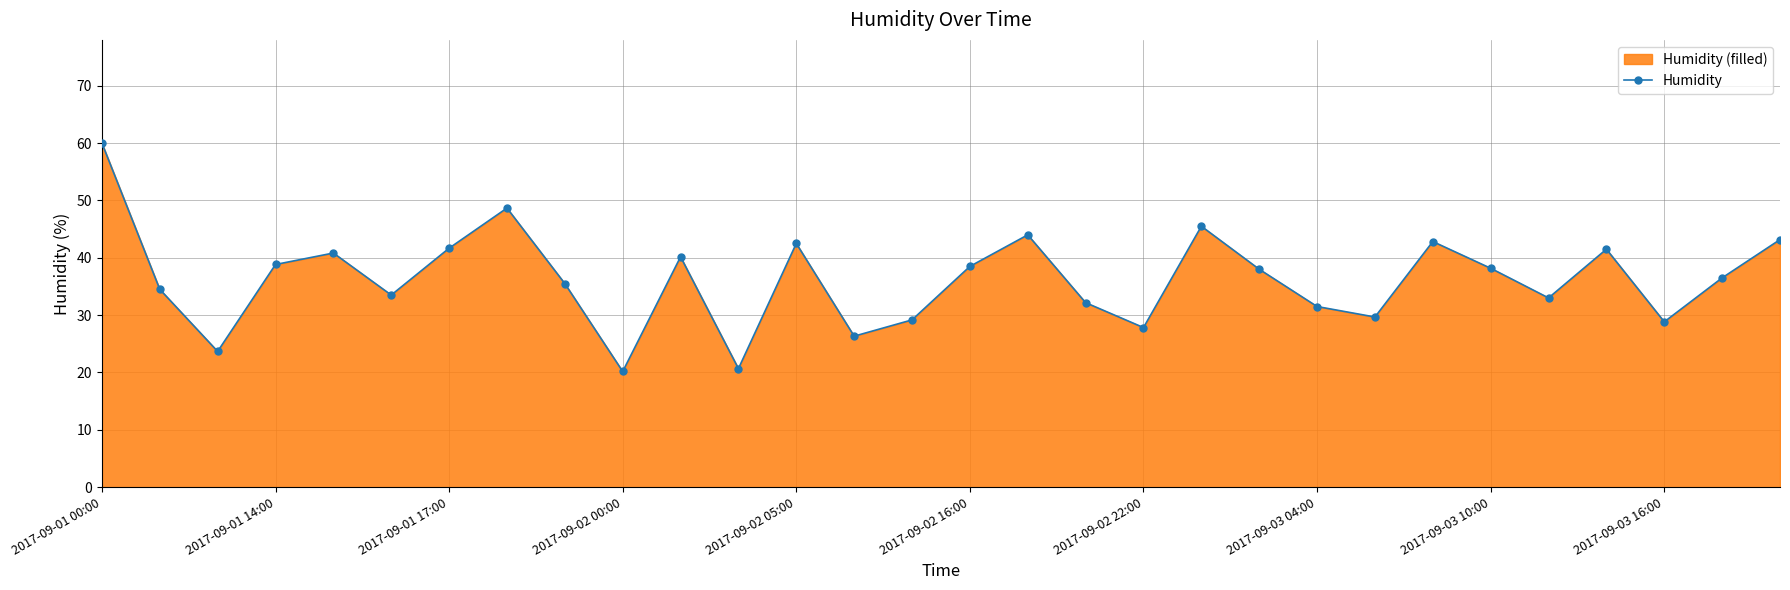

Which category has the highest value across all series?

2017-09-01 00:00